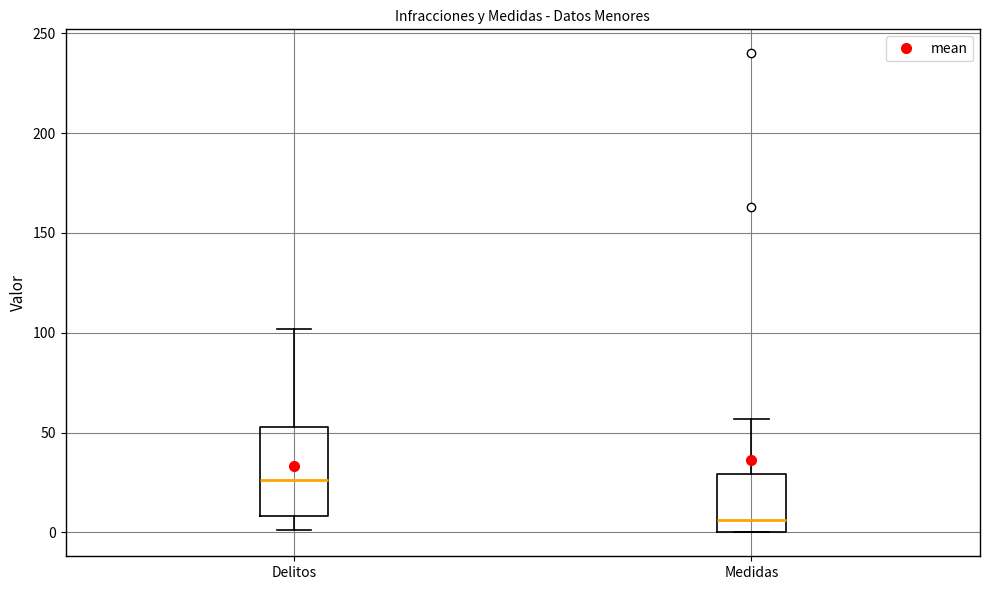

Where does the lower whisker of the box for Delitos end on the y-axis? The values are not printed on the chart, so give them approximately, as read against the axis.

0